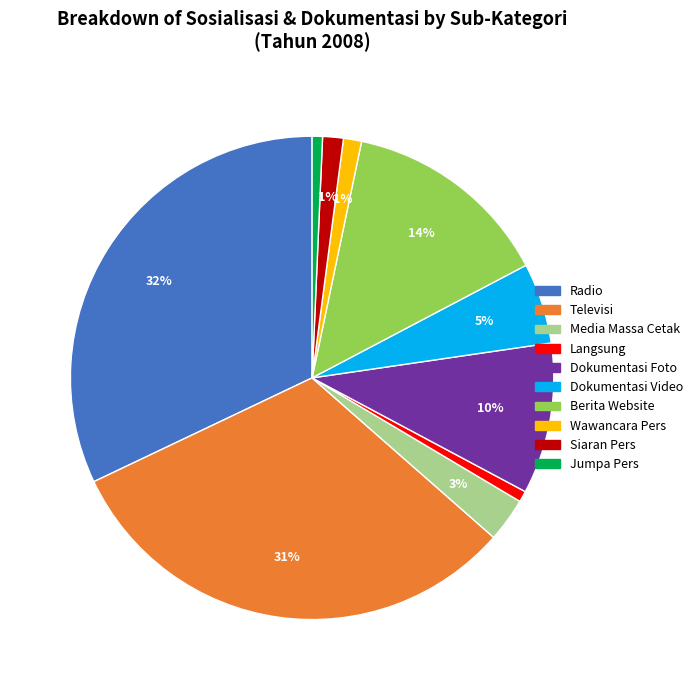

Is the sum of Wawancara Pers and Siaran Pers greater than half?

No